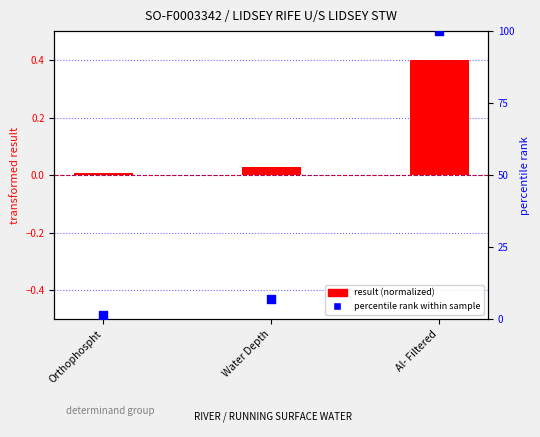

What are all the series names shown in the legend?

result (normalized), percentile rank within sample